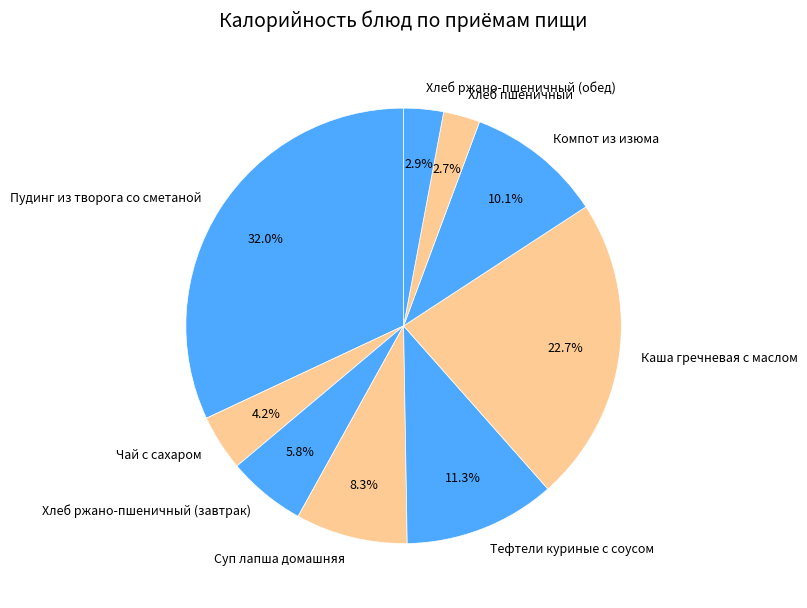

Which category has the biggest portion of the pie?

Пудинг из творога со сметаной